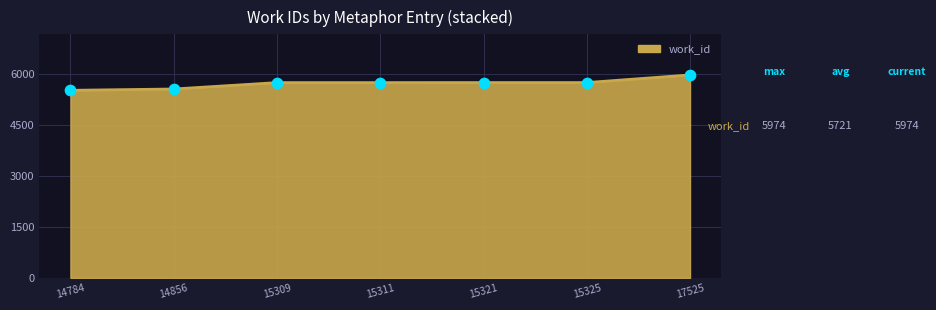

Between 14856 and 15309, which is larger?

15309